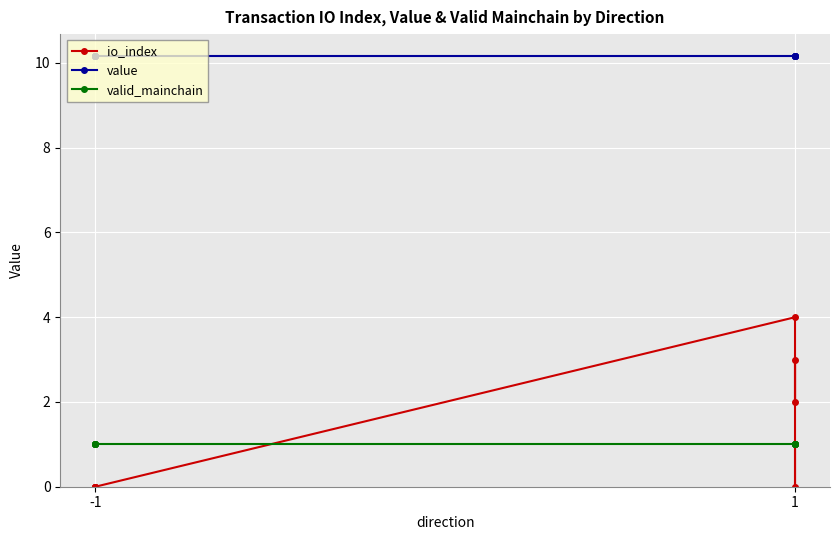

How many lines are shown in the chart?

3